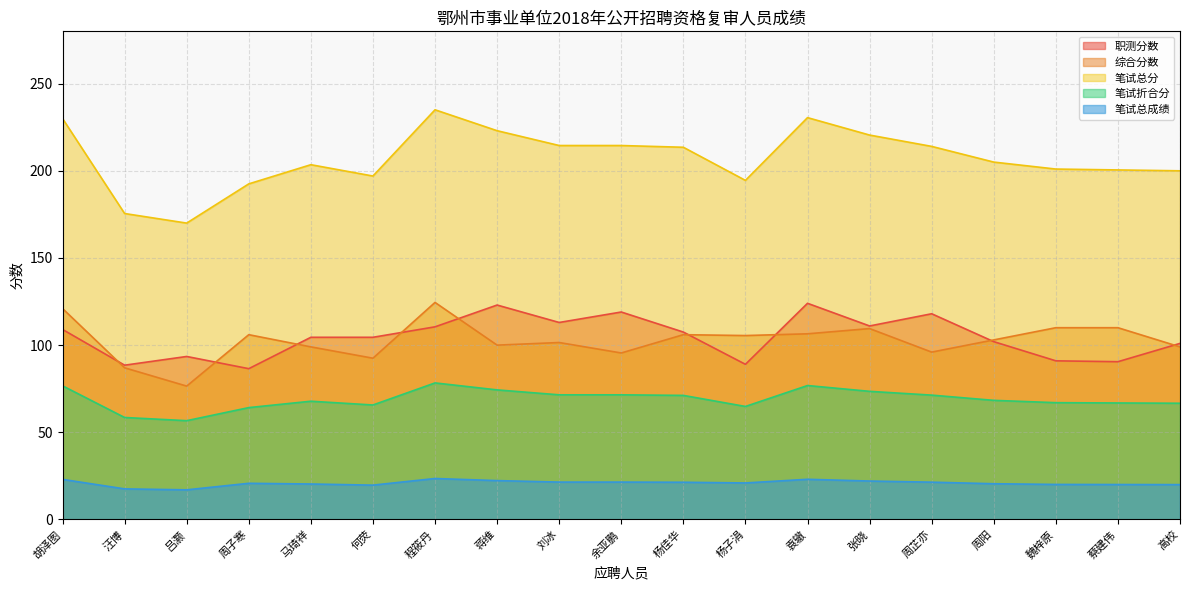

At which label does 笔试总分 first exceed 205?

胡泽图